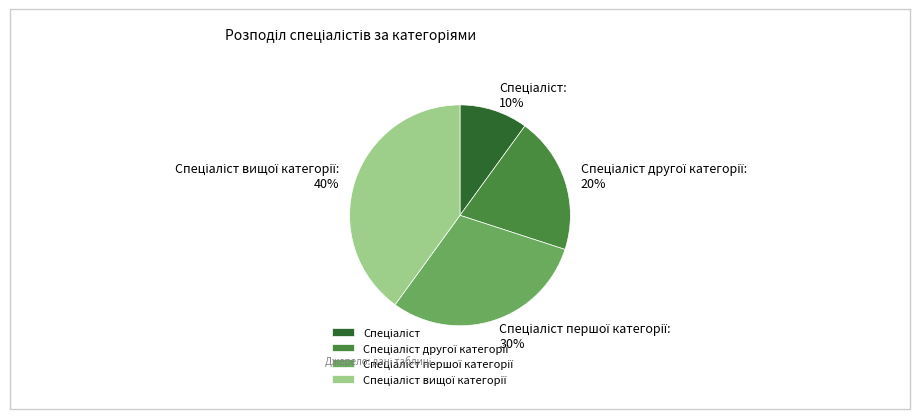

Is there any slice that represents more than half of the pie?

No